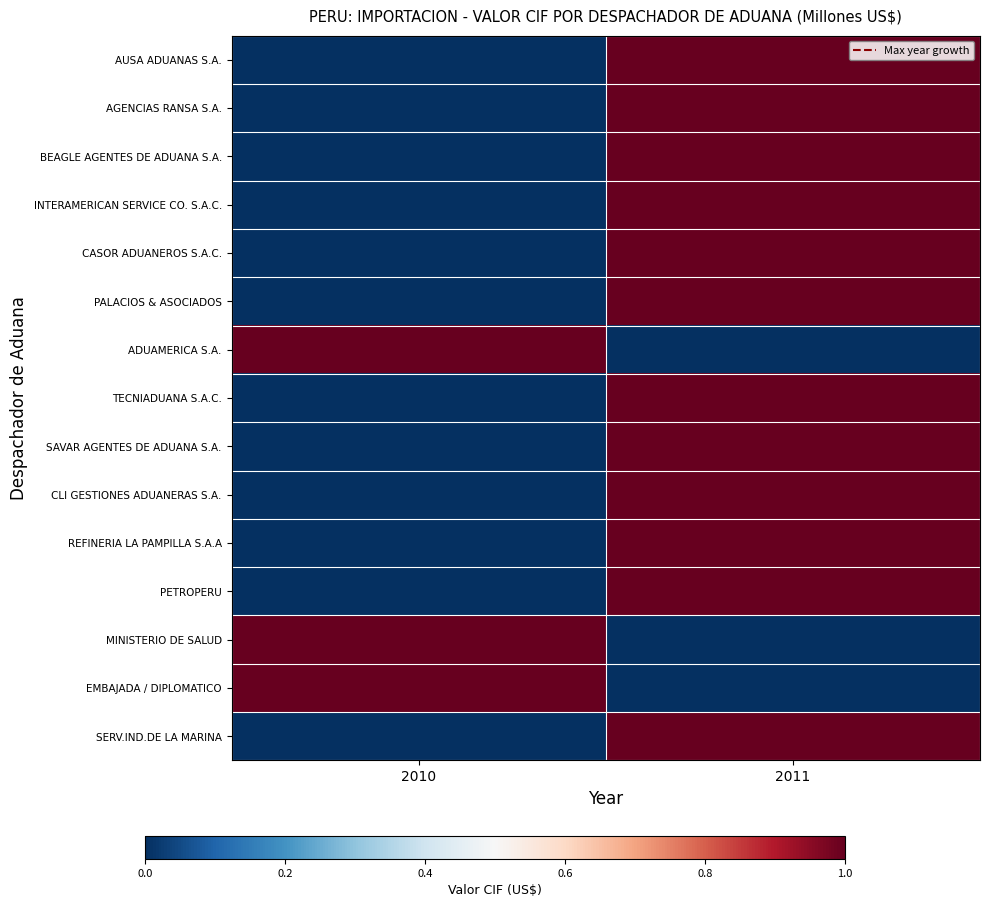

At 2010, list the series in order from largest to smallest.

ADUAMERICA S.A., MINISTERIO DE SALUD, EMBAJADA / DIPLOMATICO, AUSA ADUANAS S.A., AGENCIAS RANSA S.A., BEAGLE AGENTES DE ADUANA S.A., INTERAMERICAN SERVICE CO. S.A.C., CASOR ADUANEROS S.A.C., PALACIOS & ASOCIADOS, TECNIADUANA S.A.C., SAVAR AGENTES DE ADUANA S.A., CLI GESTIONES ADUANERAS S.A., REFINERIA LA PAMPILLA S.A.A, PETROPERU, SERV.IND.DE LA MARINA